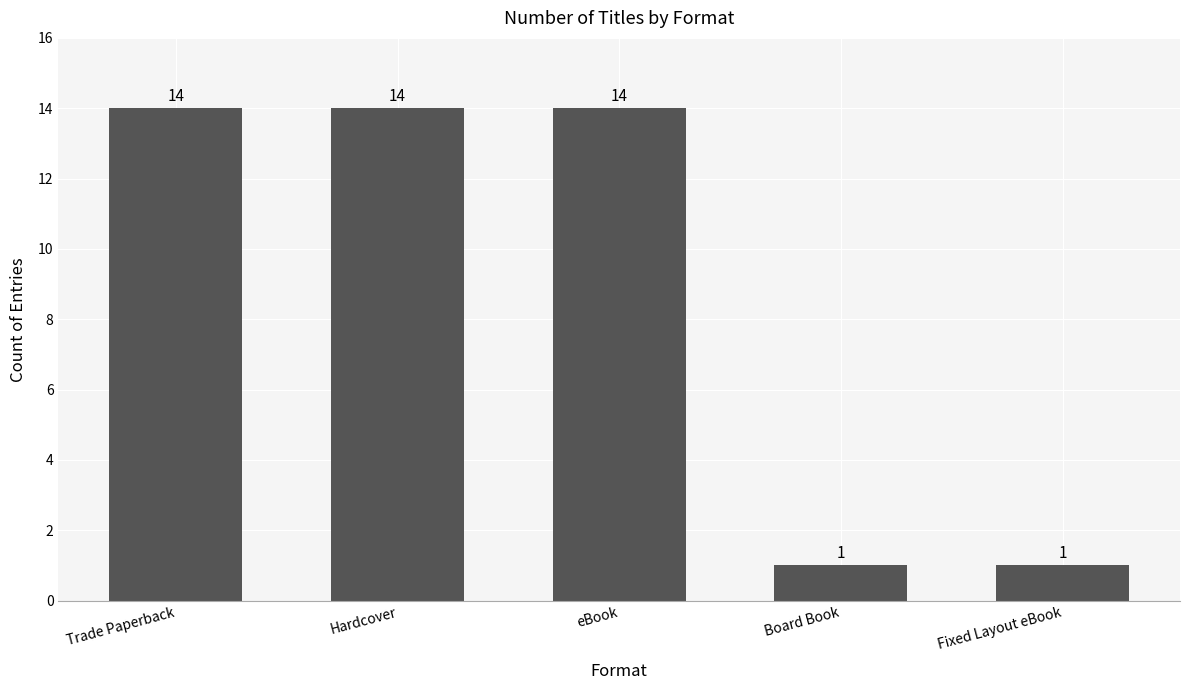

What is the value of the 1st bar from the left?

14